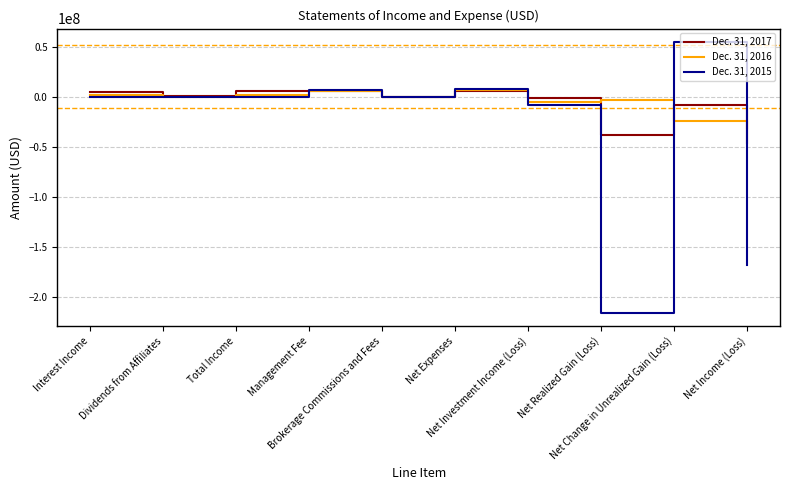

True or false: Dec. 31, 2015 has more than 1 points higher than both neighbors.

True